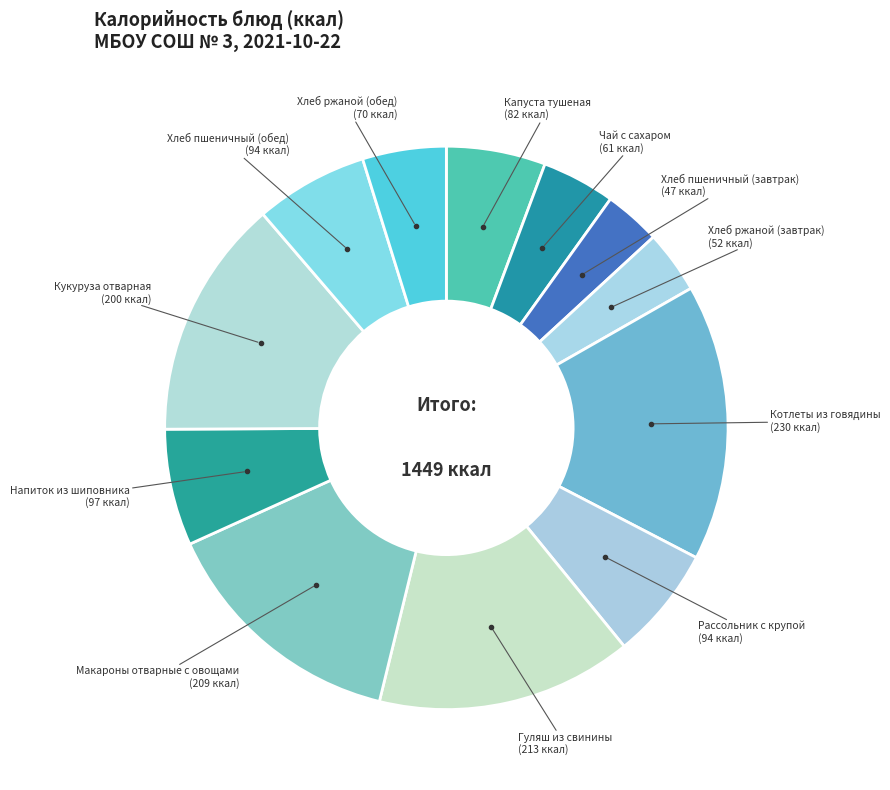

Rank the categories by value from lowest to highest.

Хлеб пшеничный (завтрак), Хлеб ржаной (завтрак), Чай с сахаром, Хлеб ржаной (обед), Капуста тушеная, Хлеб пшеничный (обед), Рассольник с крупой, Напиток из шиповника, Кукуруза отварная, Макароны отварные с овощами, Гуляш из свинины, Котлеты из говядины